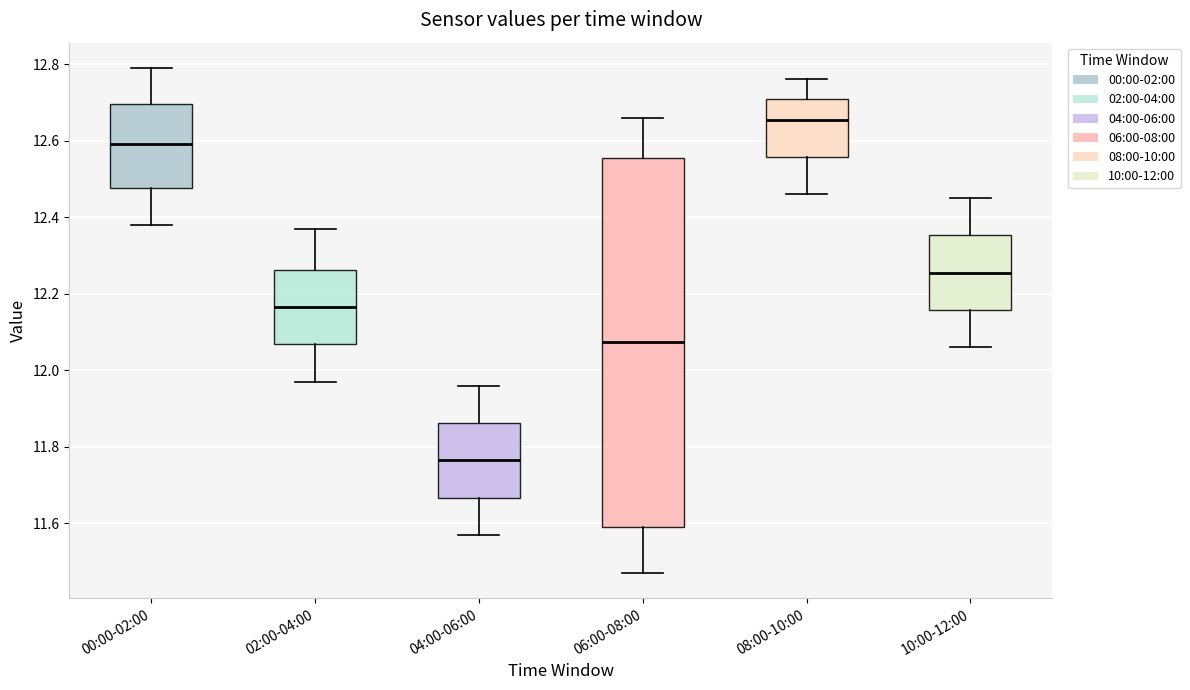

Which box has the highest median line?

08:00-10:00